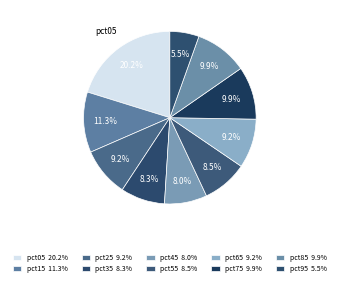

How many slices are in this pie chart?

10